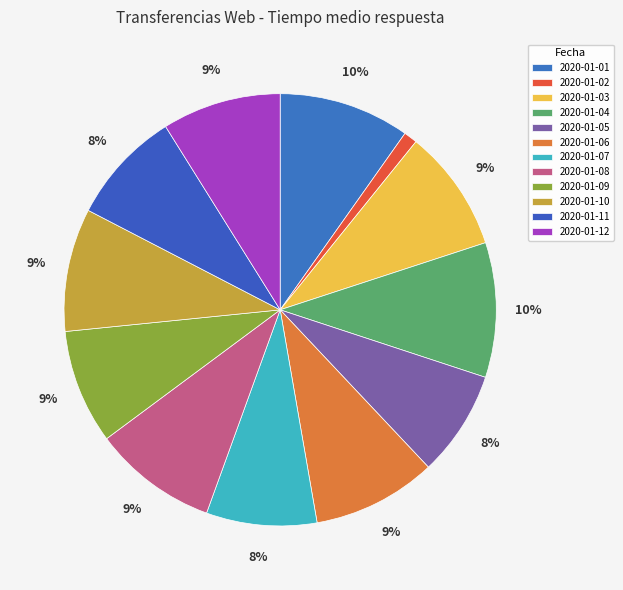

Is 2020-01-09 the majority of the pie?

No